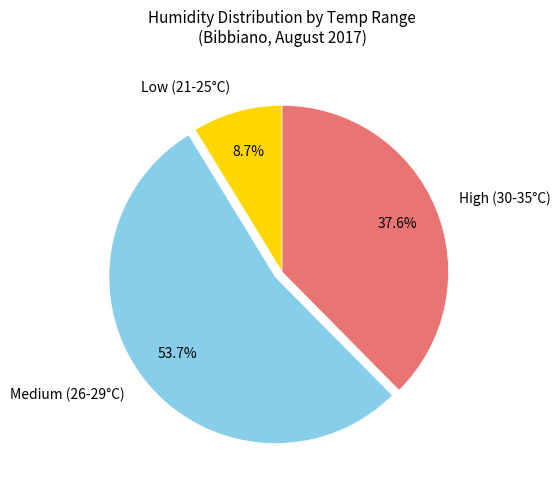

What portion of the pie excludes Medium (26-29°C)?

46.3%